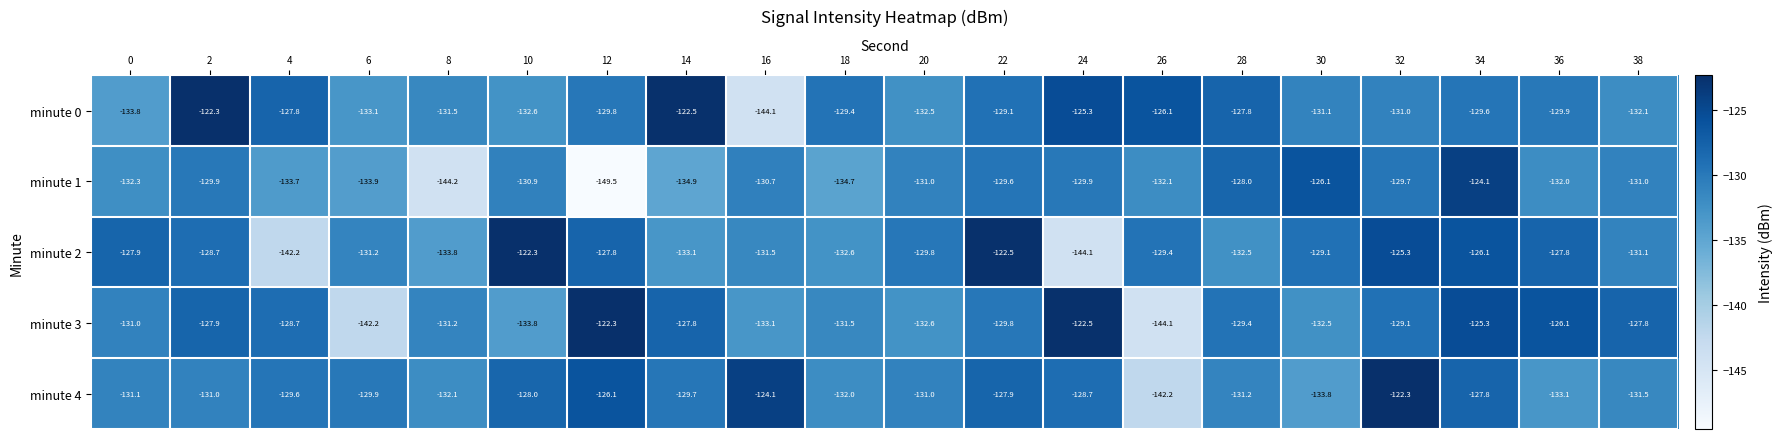

The minute 4 series shows -217.5 at 36. True or false?

False